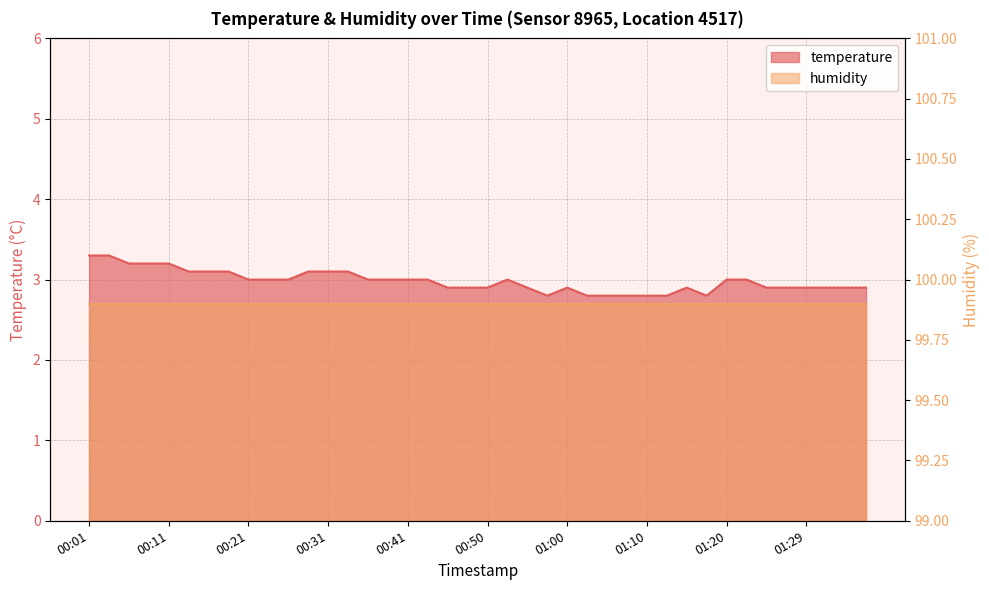

Reading left to right, extract all data points from this chart.

3.3	3.3	3.2	3.2	3.2	3.1	3.1	3.1	3.0	3.0	3.0	3.1	3.1	3.1	3.0	3.0	3.0	3.0	2.9	2.9	2.9	3.0	2.9	2.8	2.9	2.8	2.8	2.8	2.8	2.8	2.9	2.8	3.0	3.0	2.9	2.9	2.9	2.9	2.9	2.9